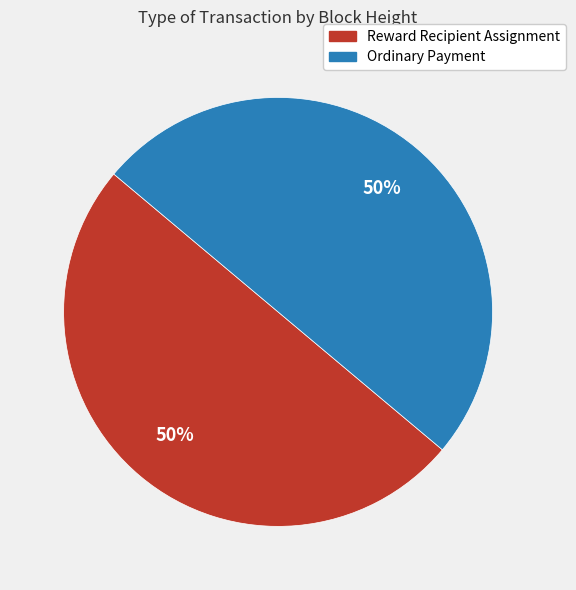

Count the number of slices in the pie.

2